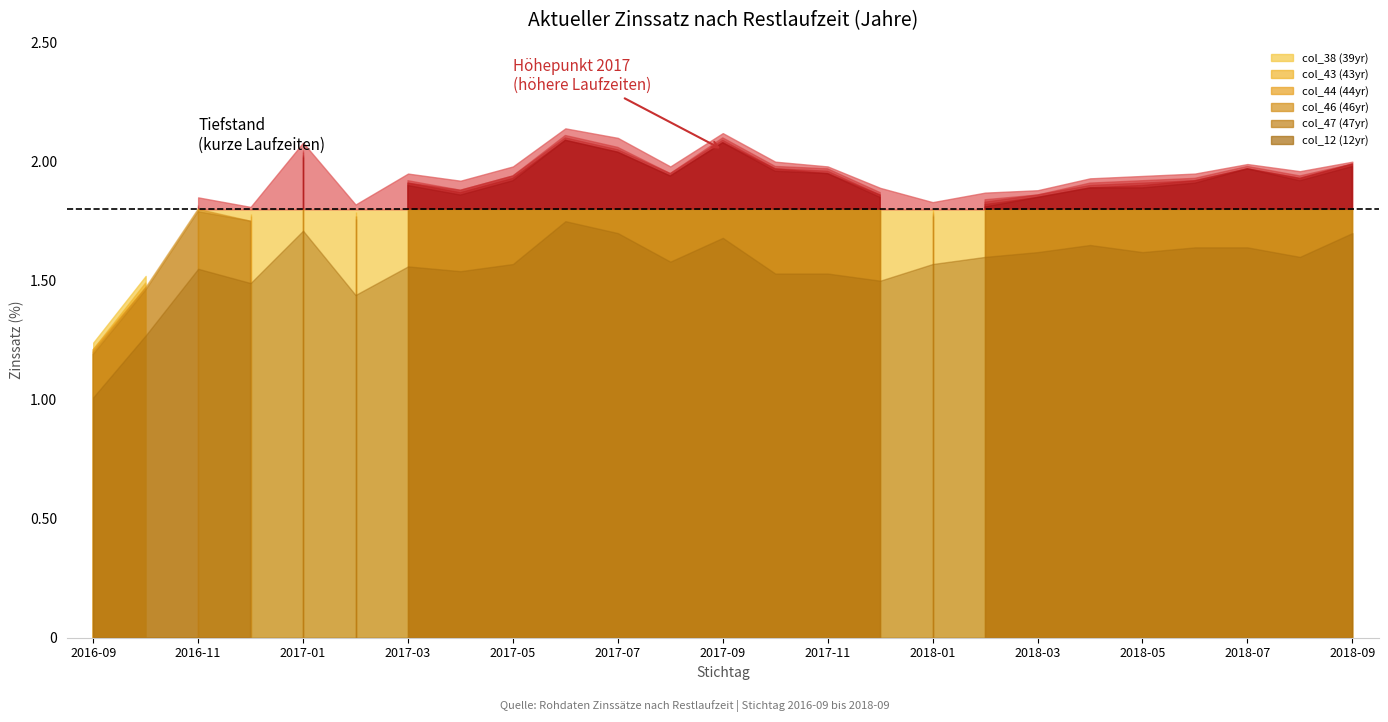

Count the number of data series in this chart.

6